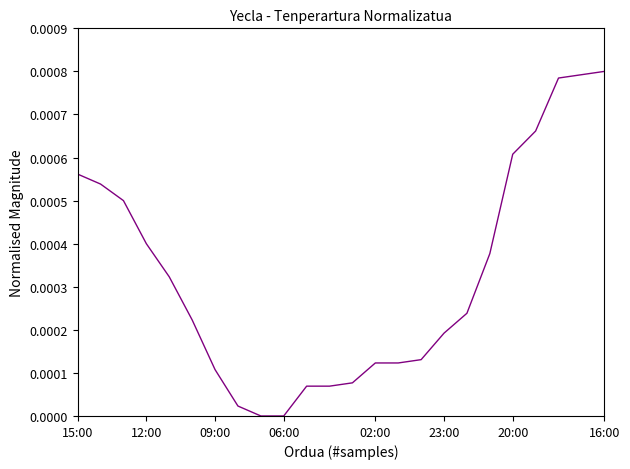

Does the chart display data point markers on the line(s)?

No